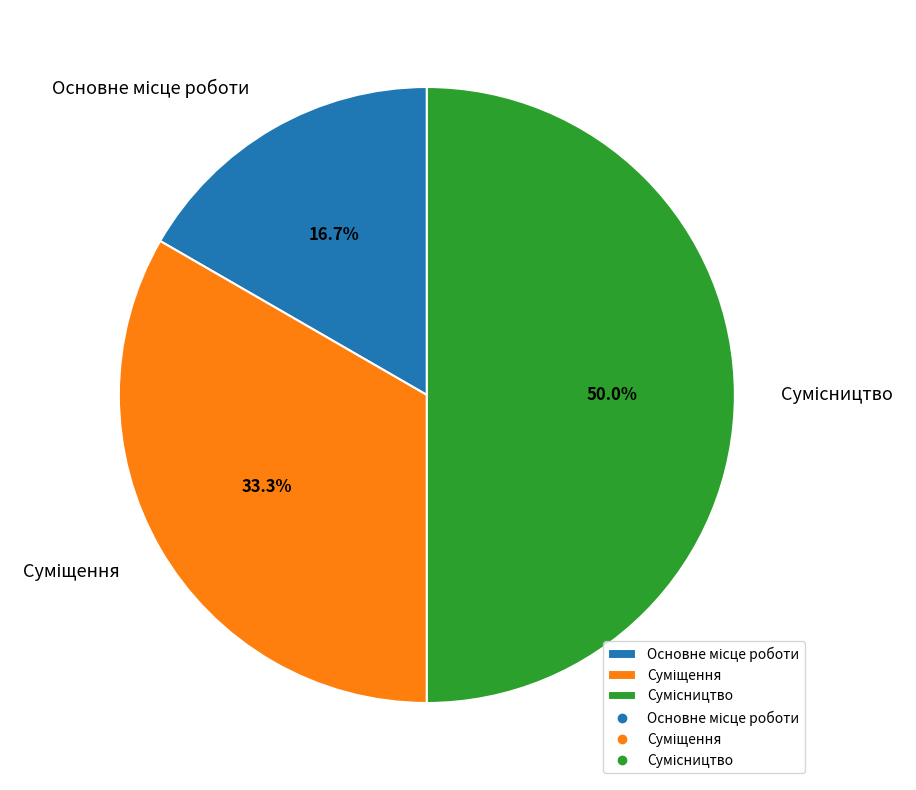

Is there a majority slice in this chart?

No